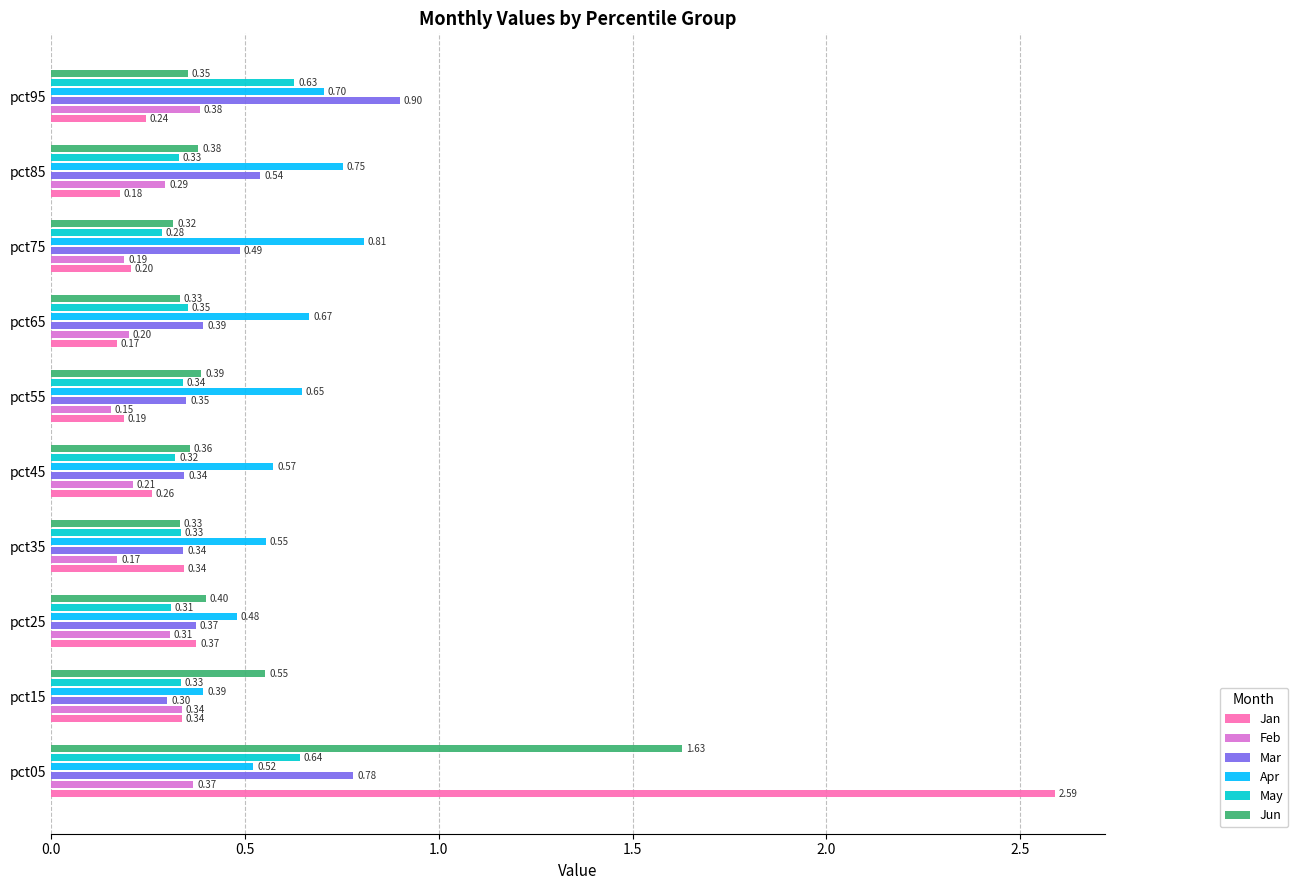

Which series has the largest range (max minus min)?

Jan